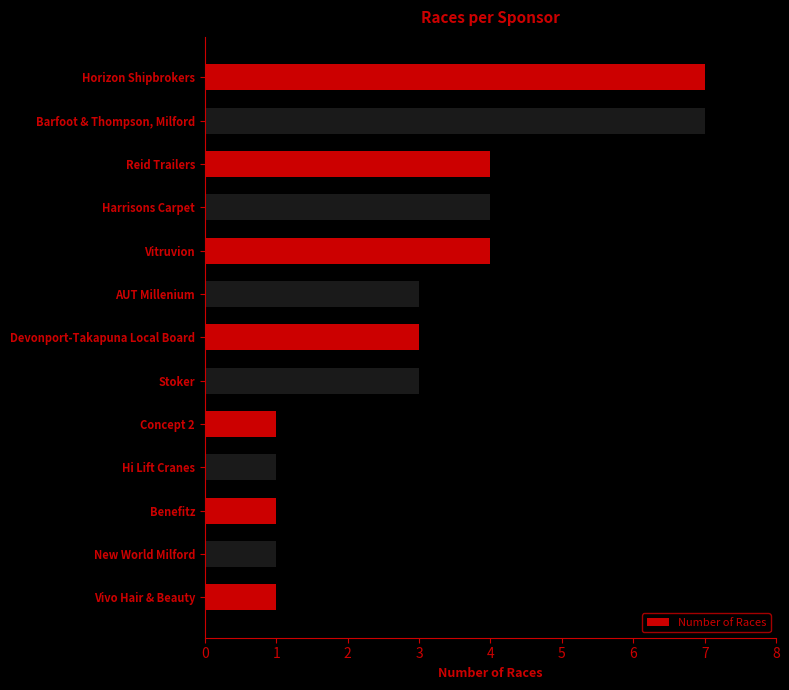

Reading top to bottom, transcribe all the data shown in this chart.

Horizon Shipbrokers=7	Barfoot & Thompson, Milford=7	Reid Trailers=4	Harrisons Carpet=4	Vitruvion=4	AUT Millenium=3	Devonport-Takapuna Local Board=3	Stoker=3	Concept 2=1	Hi Lift Cranes=1	Benefitz=1	New World Milford=1	Vivo Hair & Beauty=1